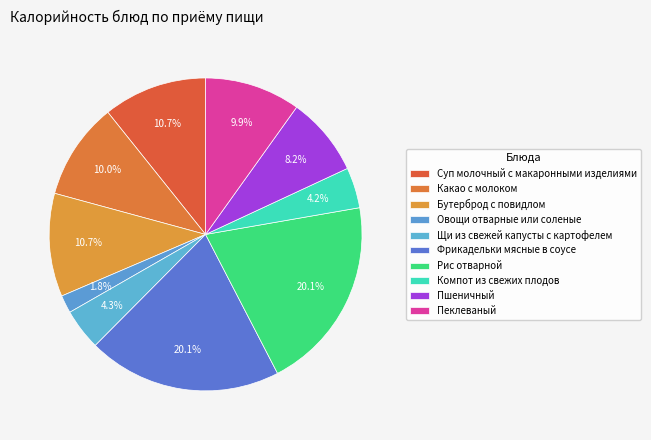

How many slices are in this pie chart?

10